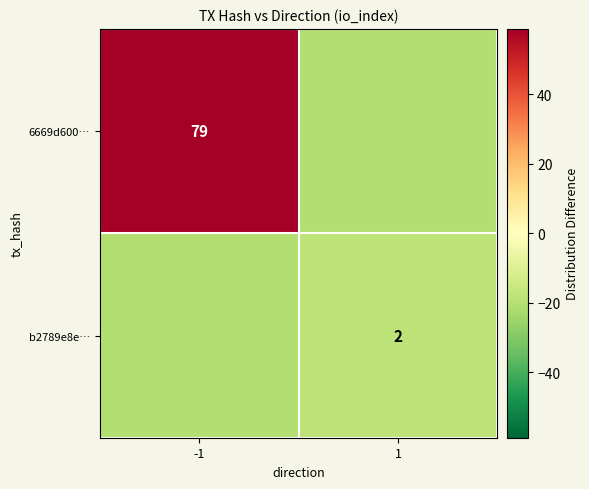

Between -1 and 1, which is larger?

-1